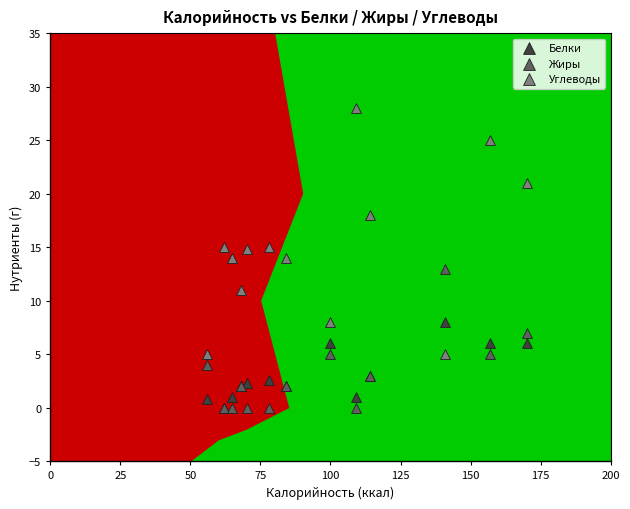

What are all the series names shown in the legend?

Белки, Жиры, Углеводы